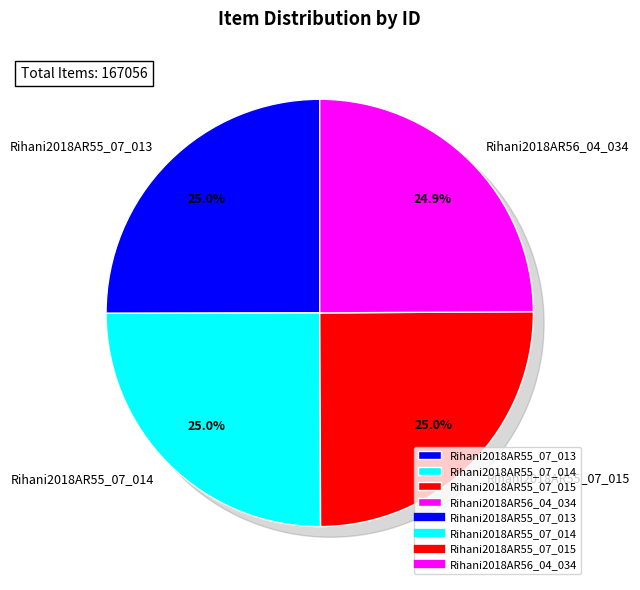

Which has a higher value, Rihani2018AR55_07_013 or Rihani2018AR55_07_014?

Rihani2018AR55_07_013